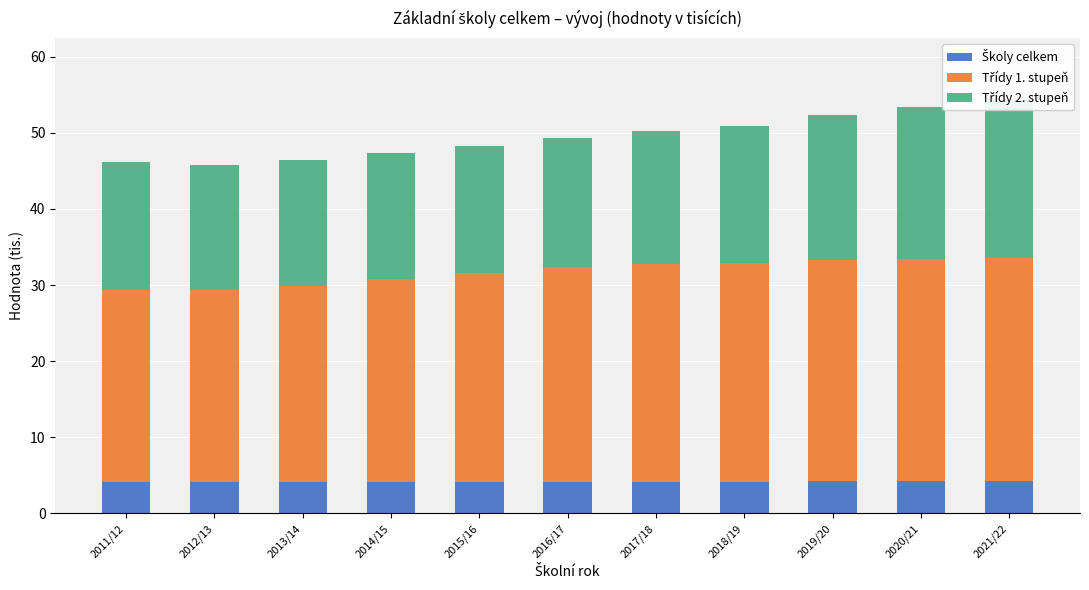

At which category is the sum across all series the highest?

2021/22